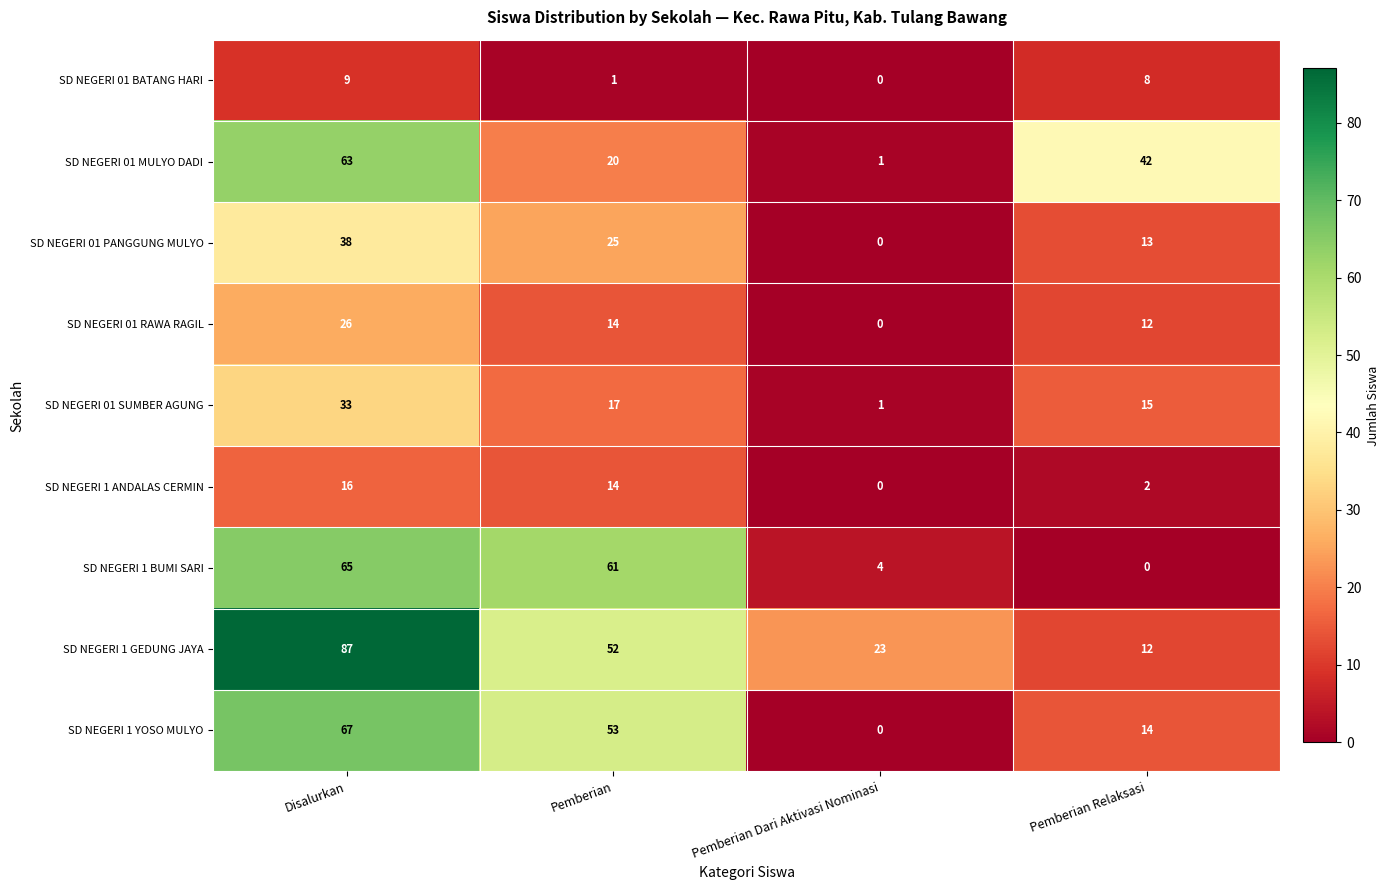

What is the difference between the maximum and minimum values in the SD NEGERI 1 YOSO MULYO series?

67